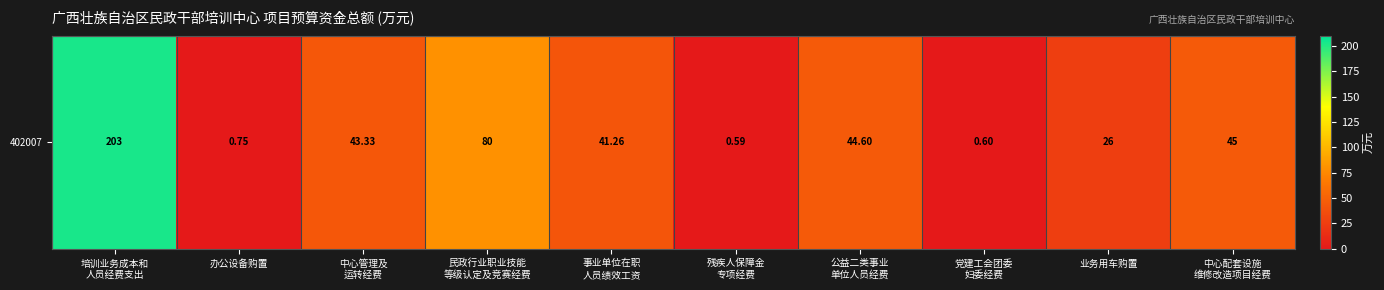

Rank the categories by value from highest to lowest.

培训业务成本和
人员经费支出, 民政行业职业技能
等级认定及竞赛经费, 中心配套设施
维修改造项目经费, 公益二类事业
单位人员经费, 中心管理及
运转经费, 事业单位在职
人员绩效工资, 业务用车购置, 办公设备购置, 党建工会团委
妇委经费, 残疾人保障金
专项经费